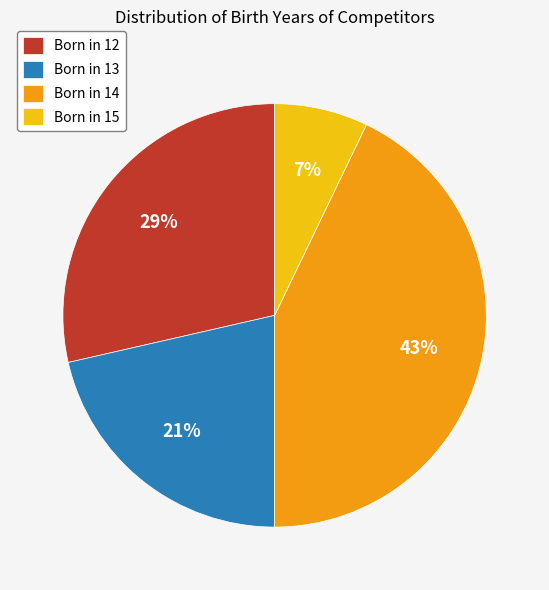

What is the smallest slice in the pie chart?

Born in 15